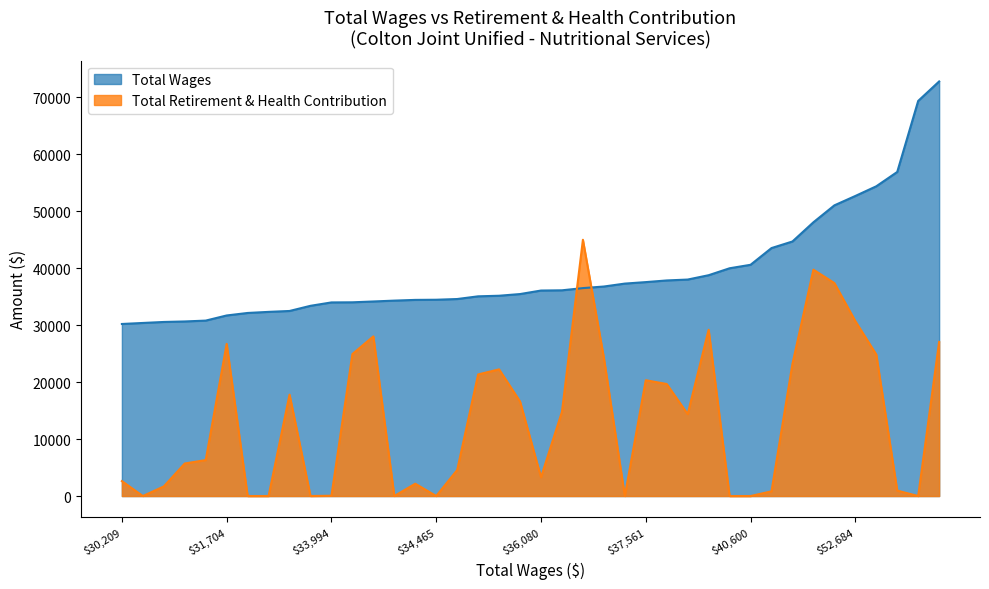

True or false: Total Wages and Total Retirement & Health Contribution cross at least once.

True